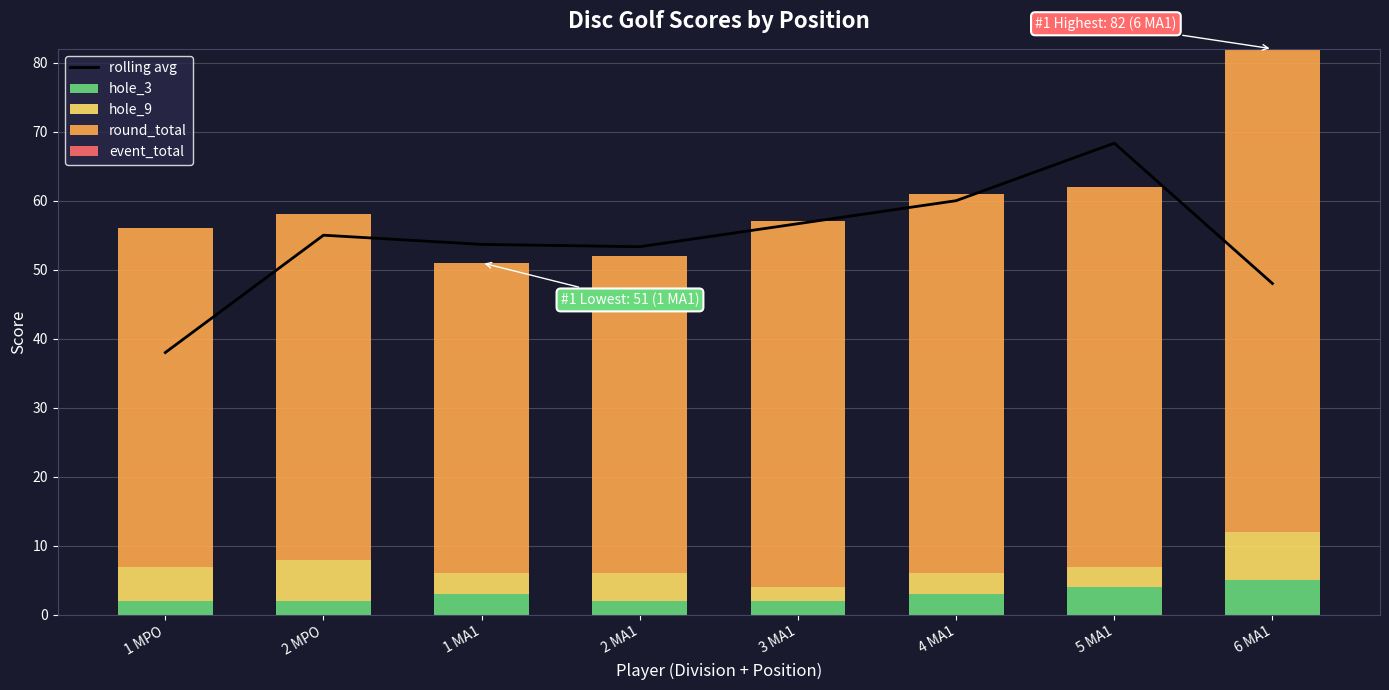

Which has a higher value, 1 MPO or 5 MA1?

5 MA1